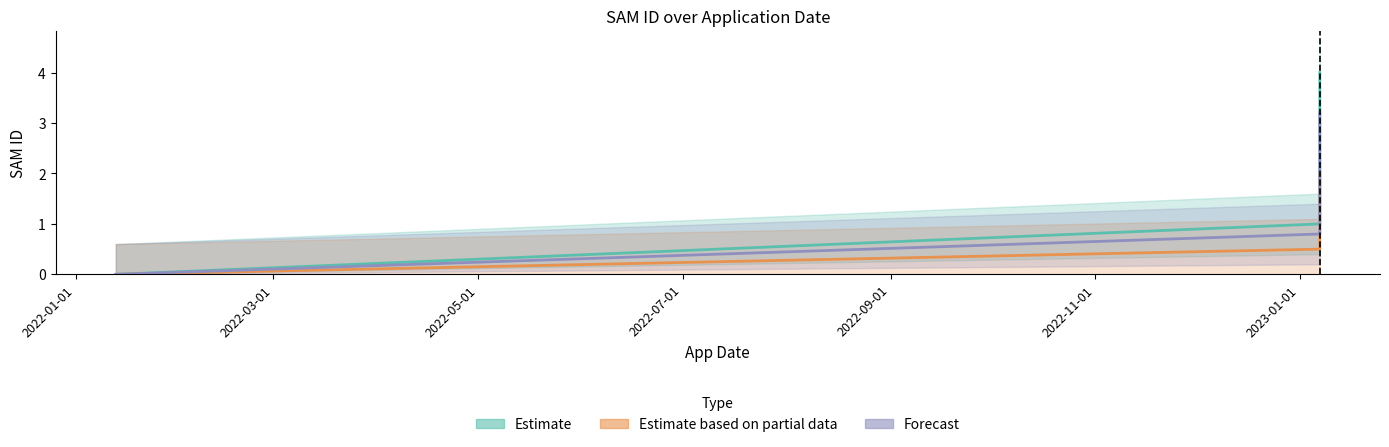

Where is Estimate based on partial data nearest to the value 1?

2023-01-07